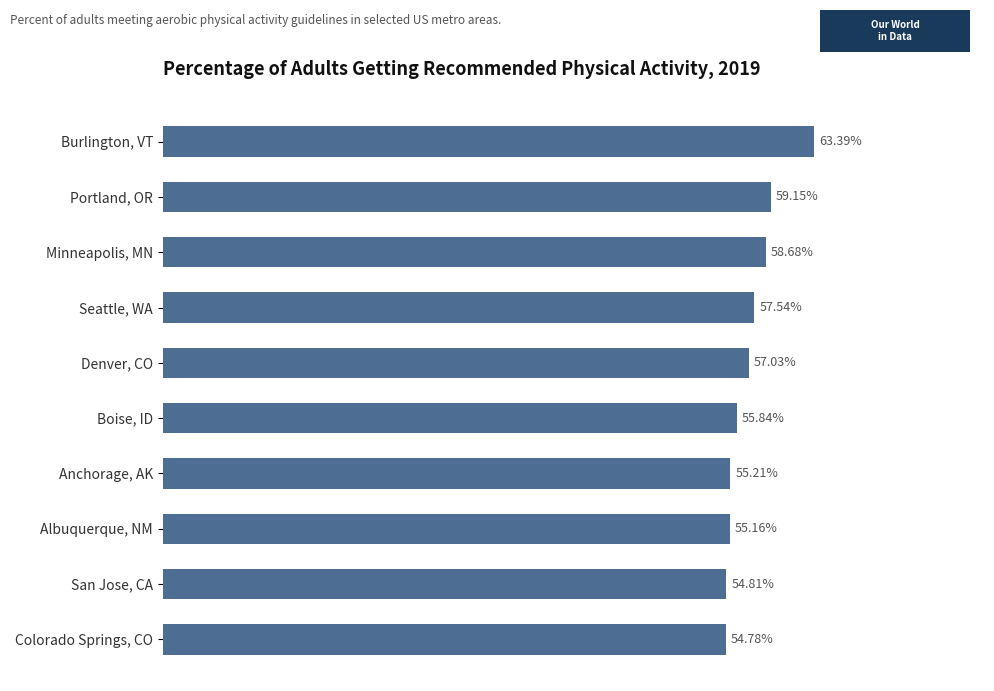

Rank the categories by value from lowest to highest.

Colorado Springs, CO, San Jose, CA, Albuquerque, NM, Anchorage, AK, Boise, ID, Denver, CO, Seattle, WA, Minneapolis, MN, Portland, OR, Burlington, VT